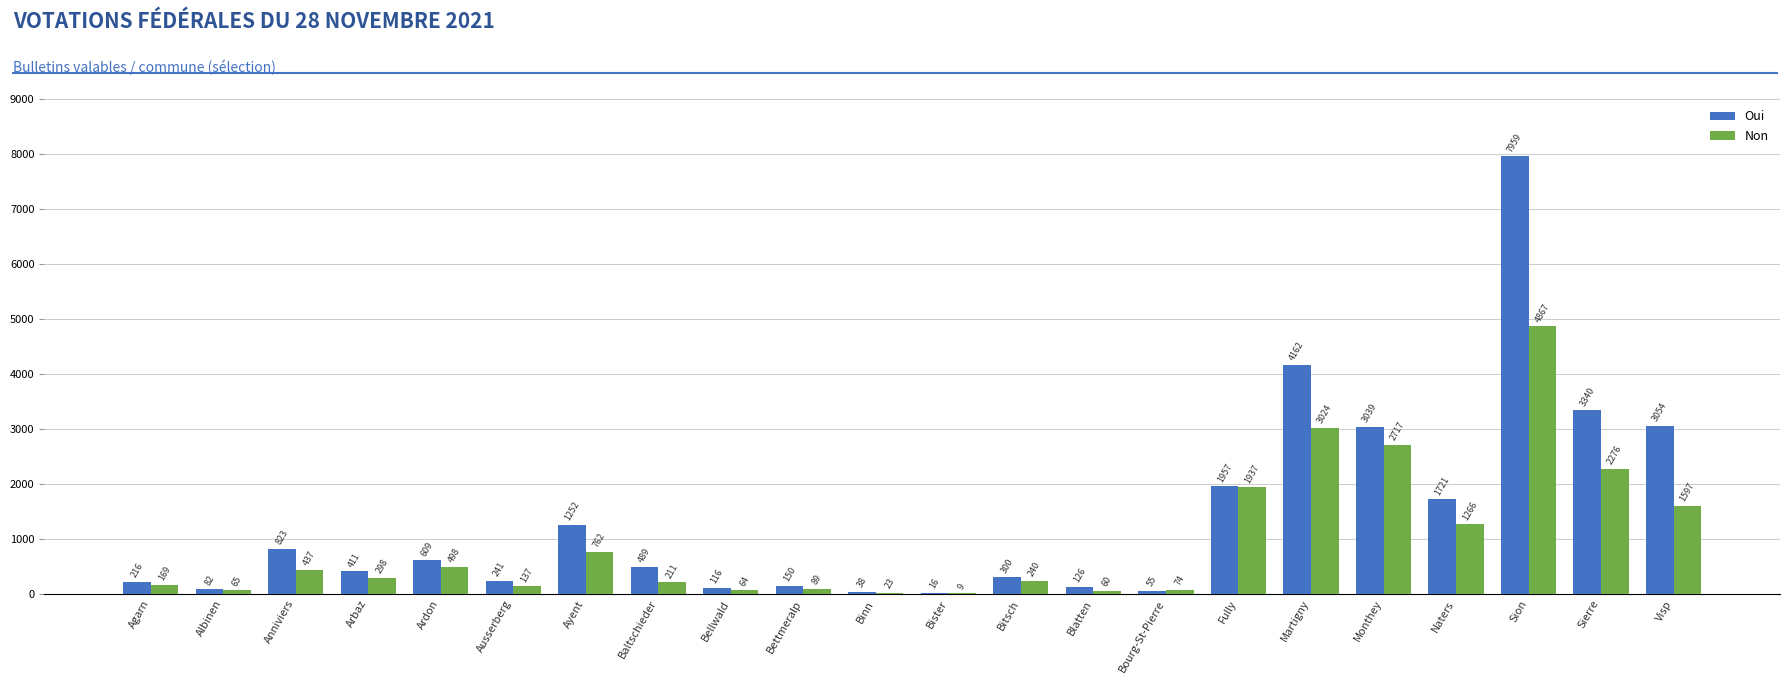

At which category is the sum across all series the highest?

Sion